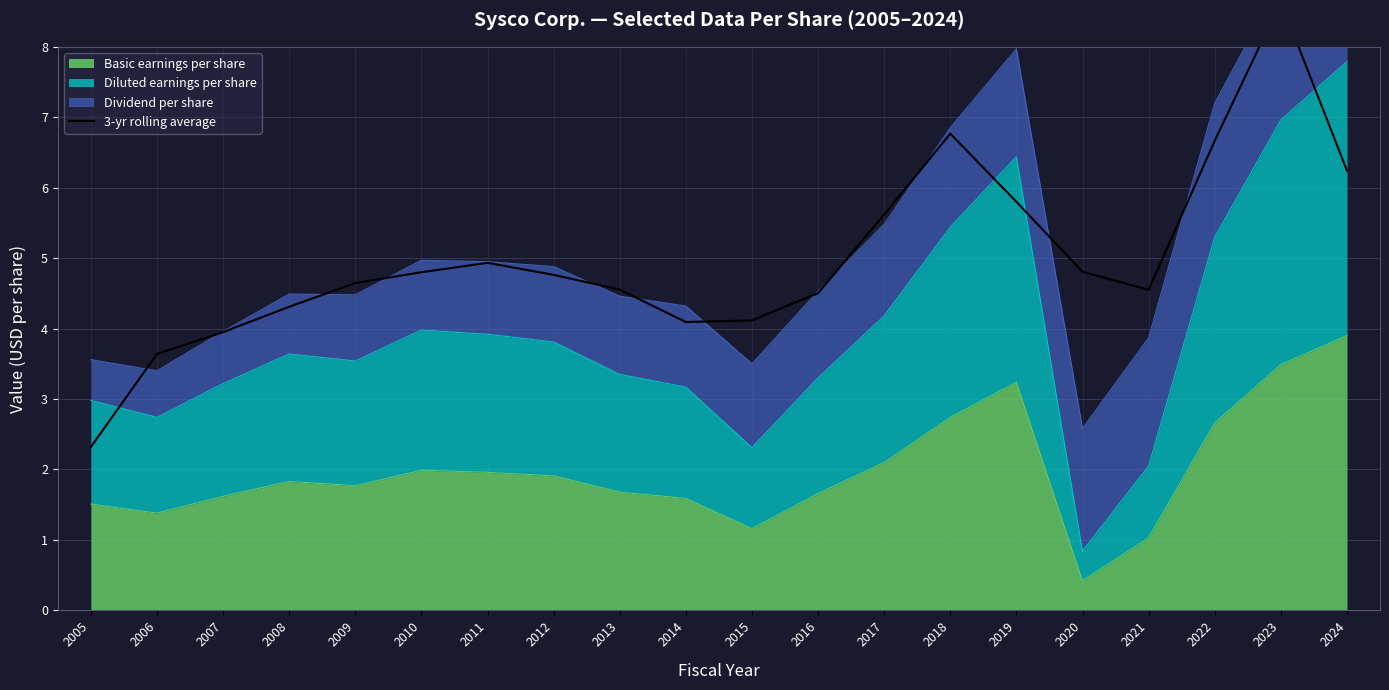

How many points are higher than both their immediate neighbors (excluding endpoints)?

3